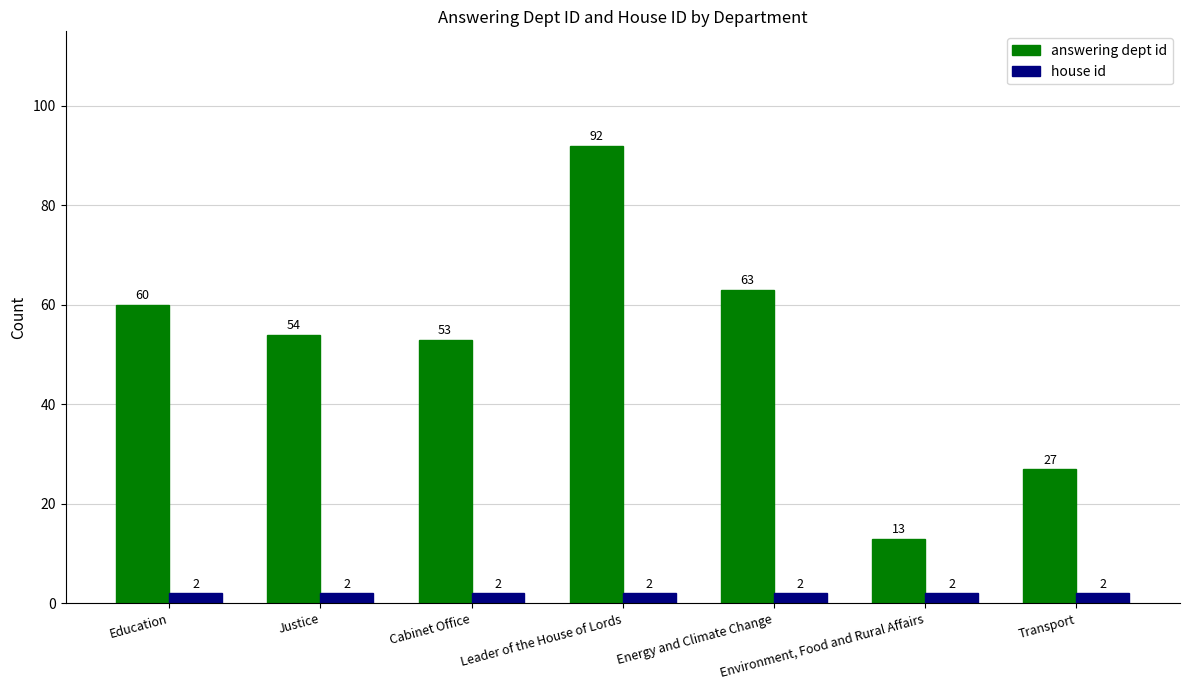

List the labels in order of answering dept id value, largest first.

Leader of the House of Lords, Energy and Climate Change, Education, Justice, Cabinet Office, Transport, Environment, Food and Rural Affairs